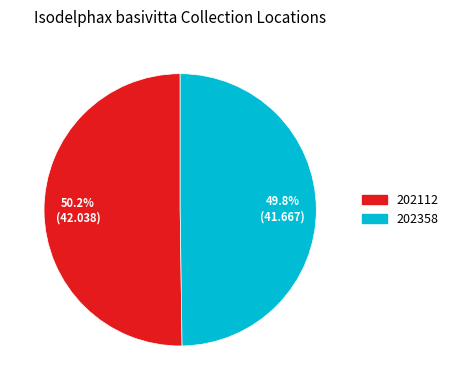

What is the ratio of the value at 202112 to the value at 202358?

1.0